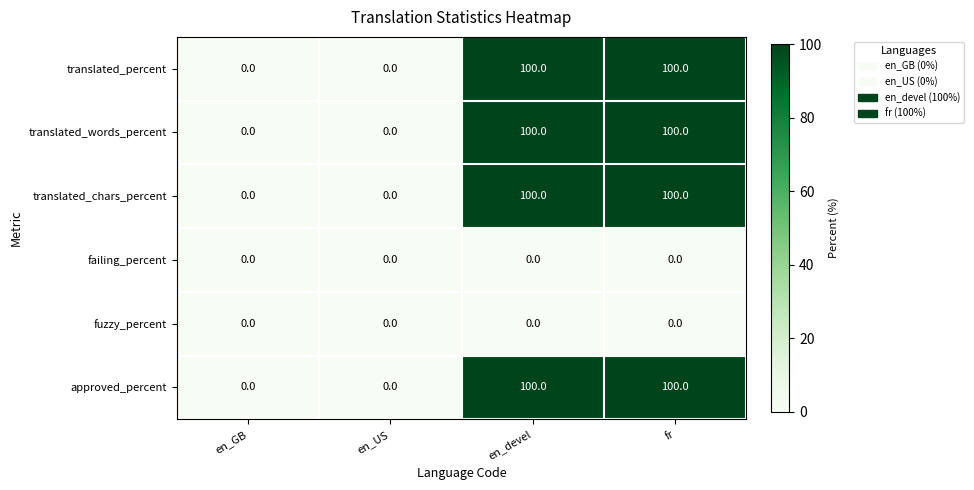

What is the difference between the highest and lowest values at en_devel?

100